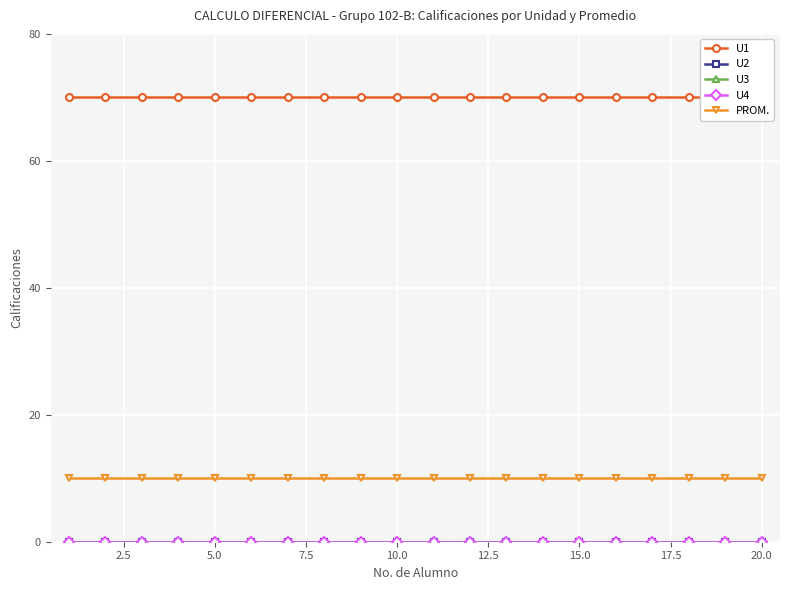

How many lines are shown in the chart?

5